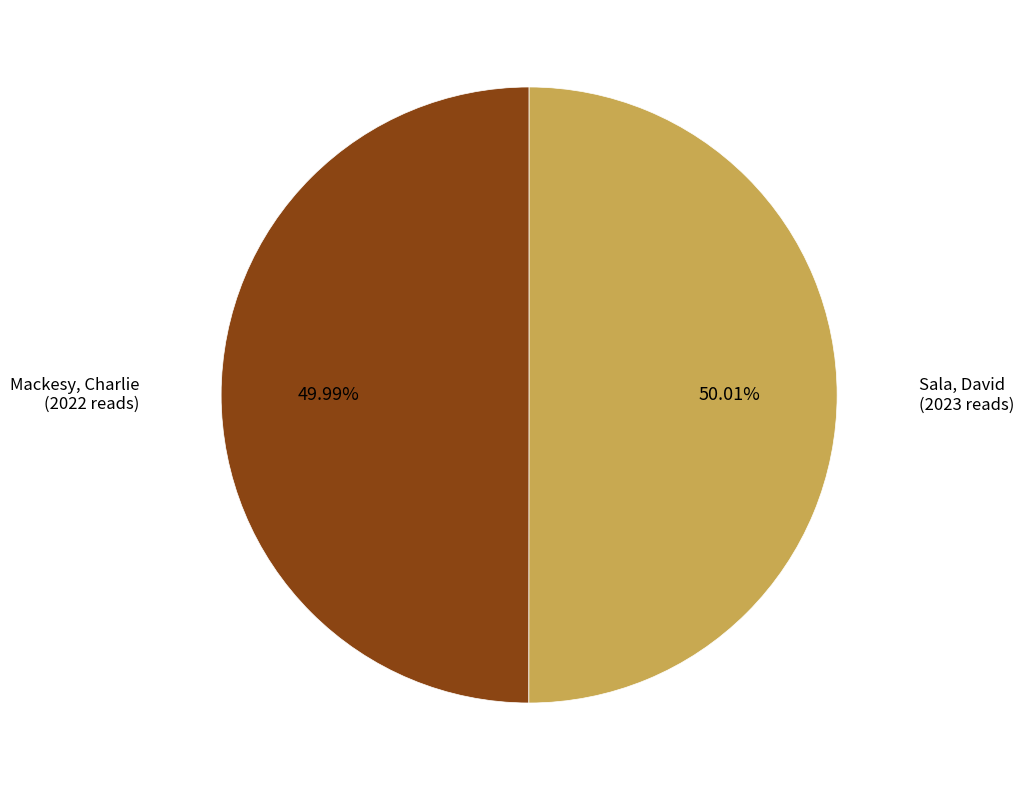

Is it true that Sala, David is 59% of the pie?

False